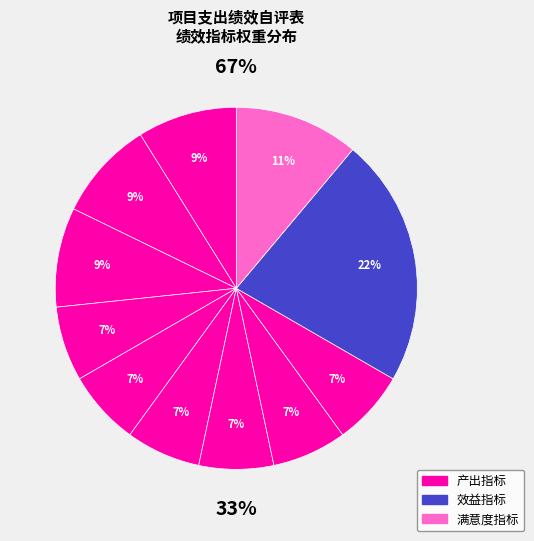

To the nearest percent, what is the difference between the 前期景观质量汇报片合格率 and 资料使用人员满意度 slice percentages?

4%